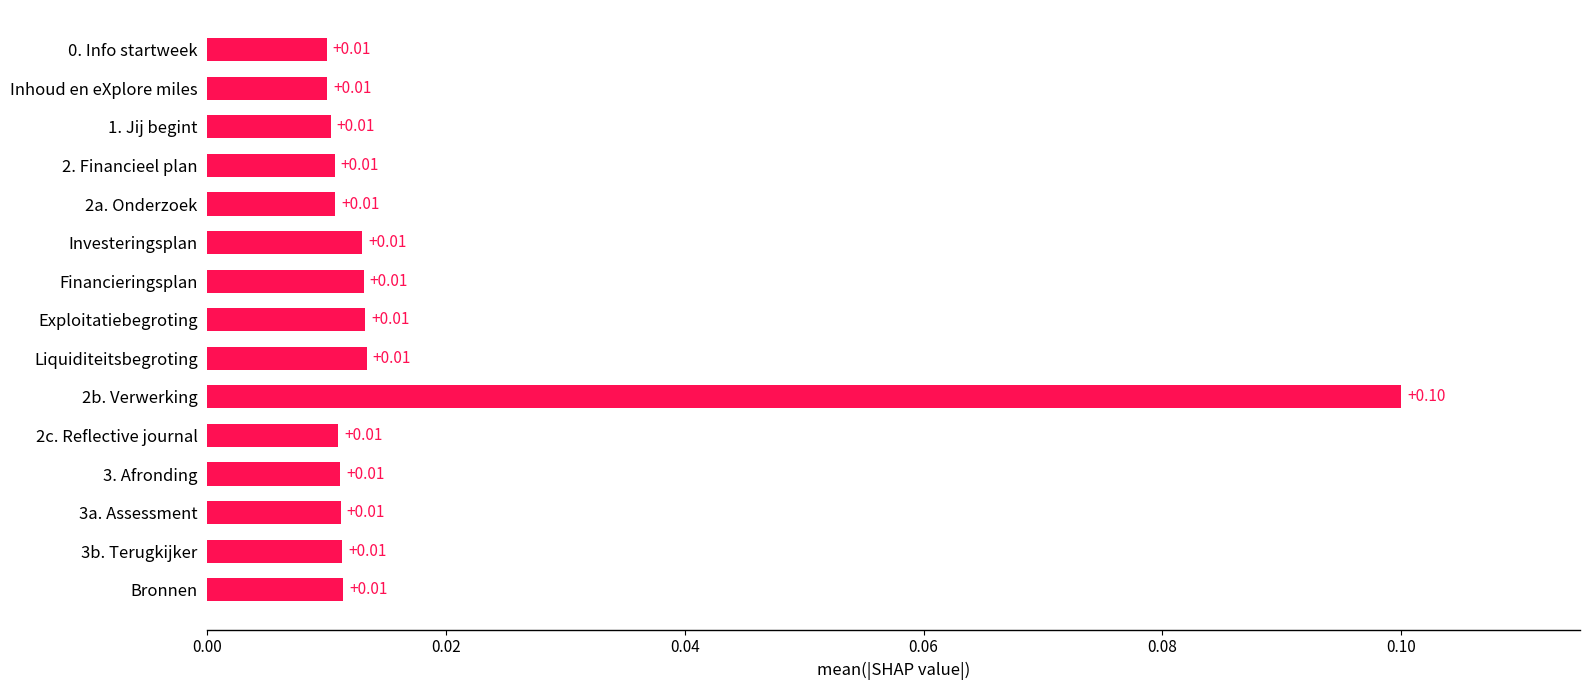

How many bars are there in total?

15